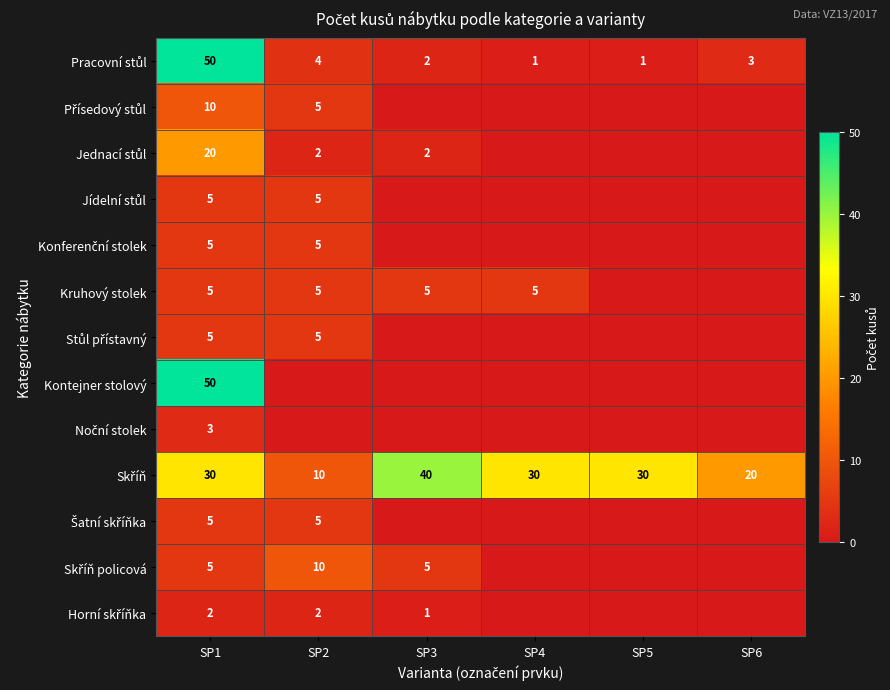

What is the total value across all series at SP1?

195